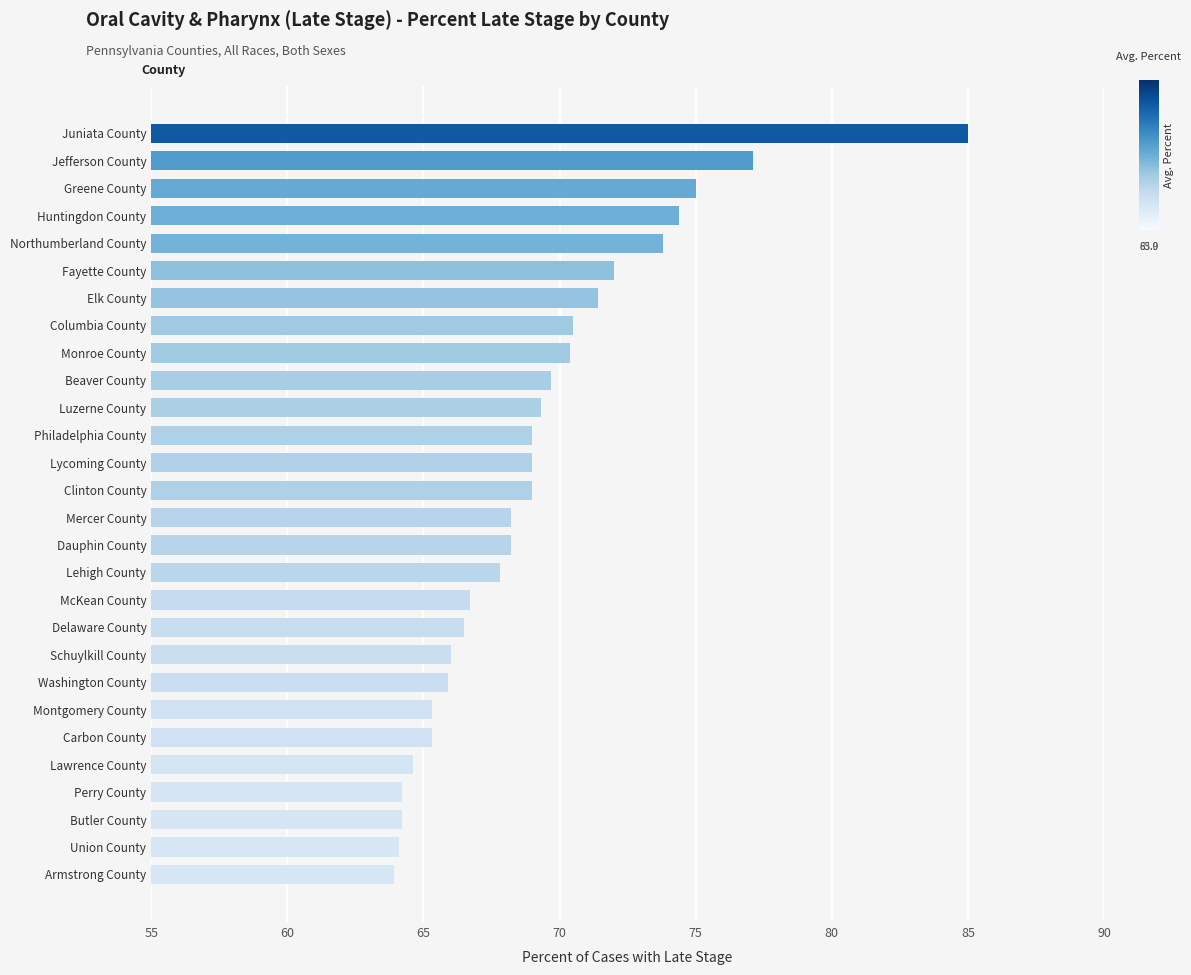

What value does the data have at Butler County?

64.2